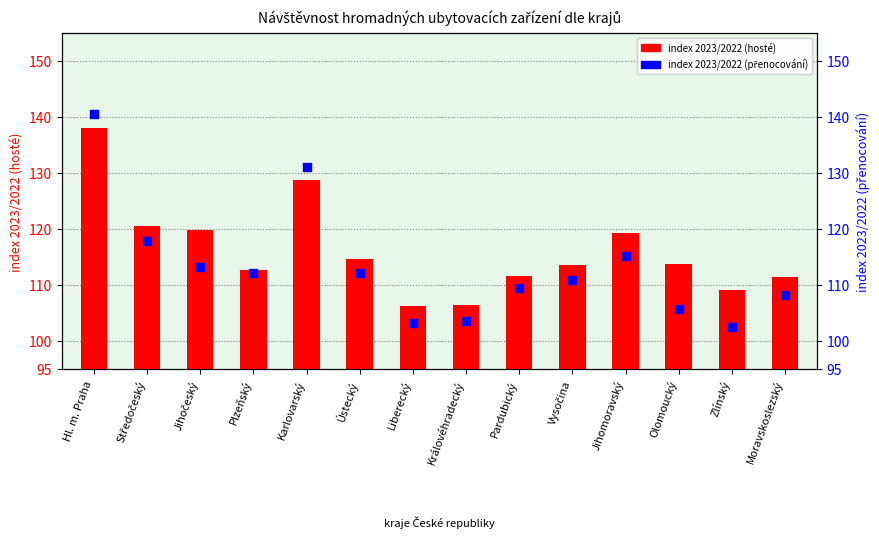

At which category is the sum across all series the highest?

Hl. m. Praha